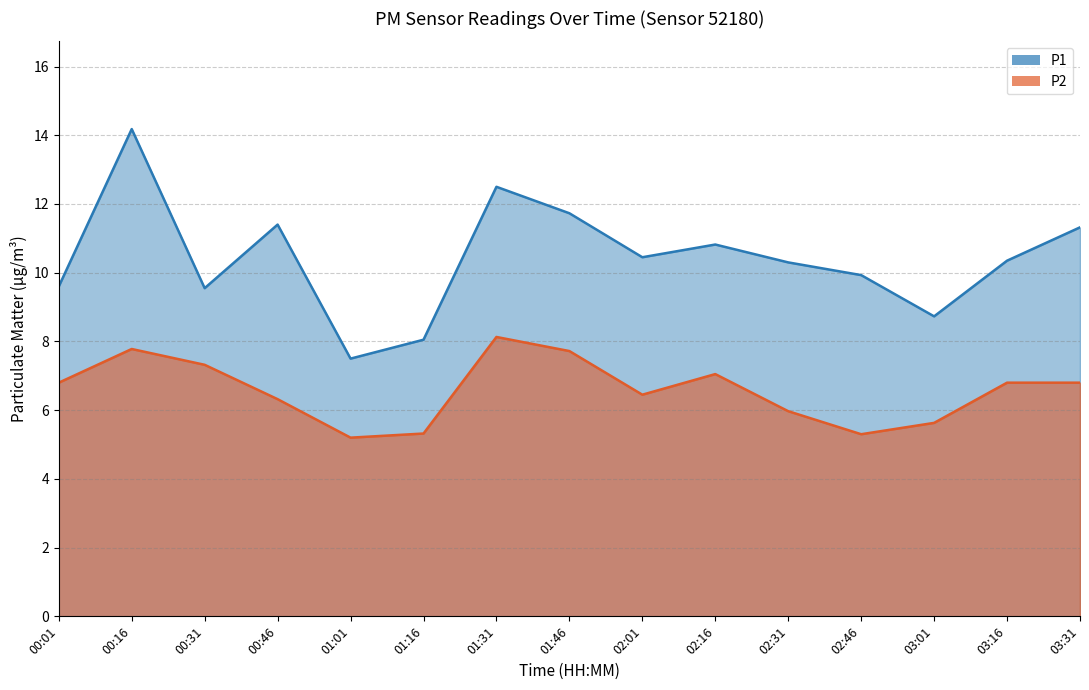

Between 02:16 and 03:01, which is larger?

02:16